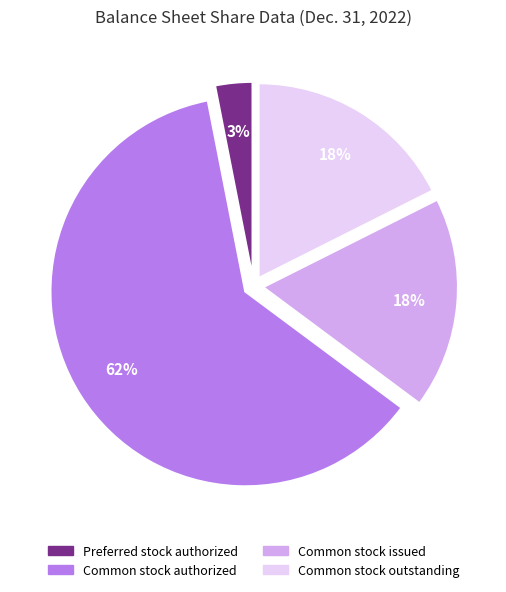

Combined, do Common stock issued and Preferred stock authorized account for over 50%?

No